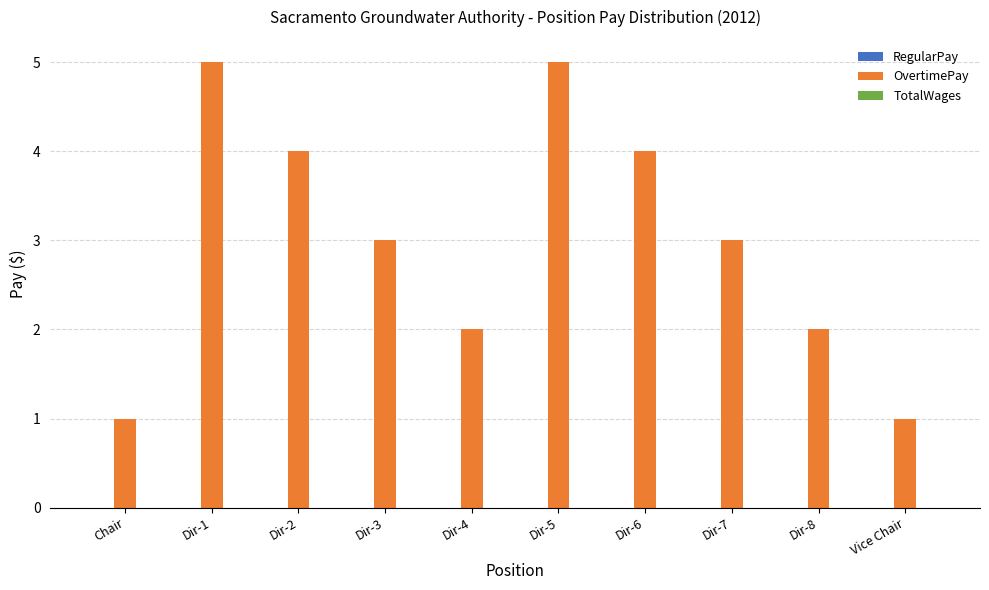

What is the label of the 6th bar from the right?

Dir-4